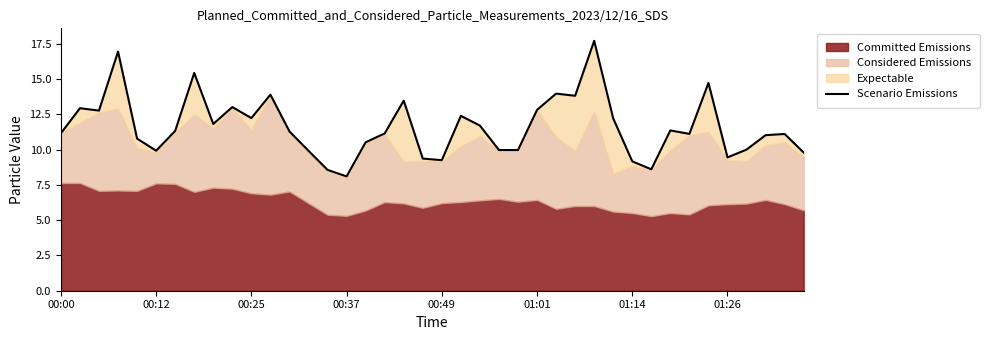

At which label does the data first exceed 11?

00:00